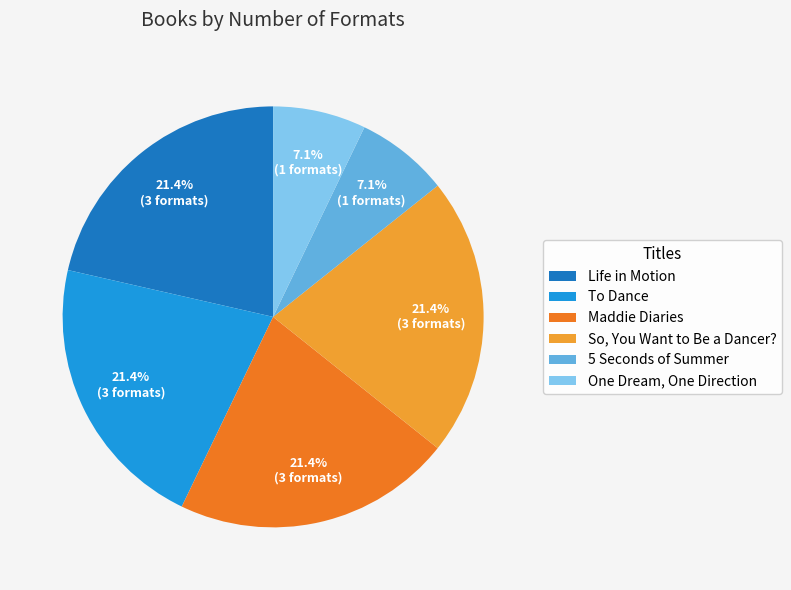

Approximately how many times larger is the value at Maddie Diaries compared to Life in Motion?

1.0